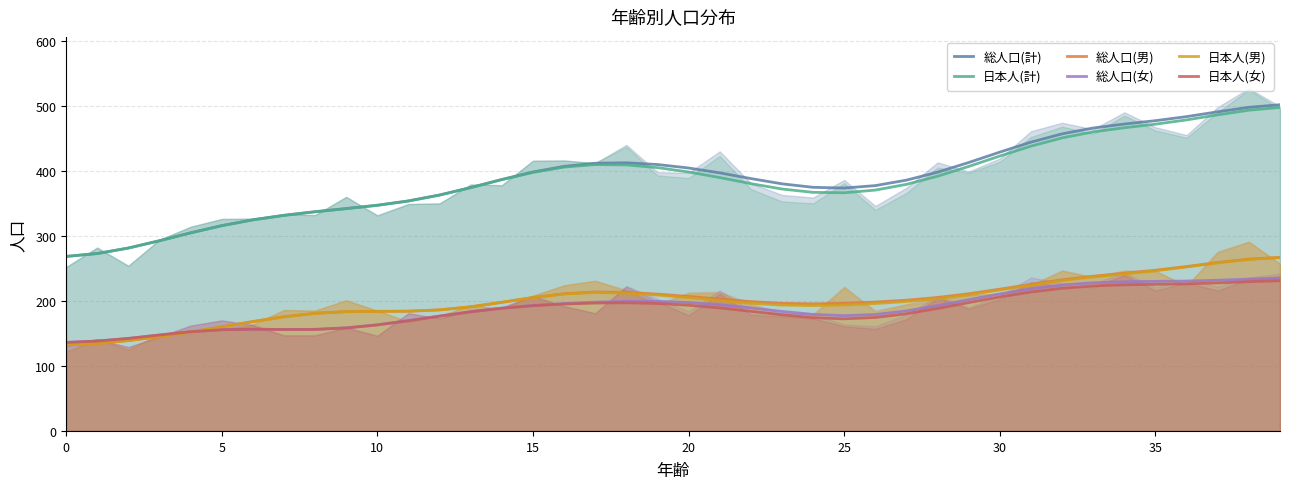

True or false: 総人口(男) has a value of 196.3 at 25.

True